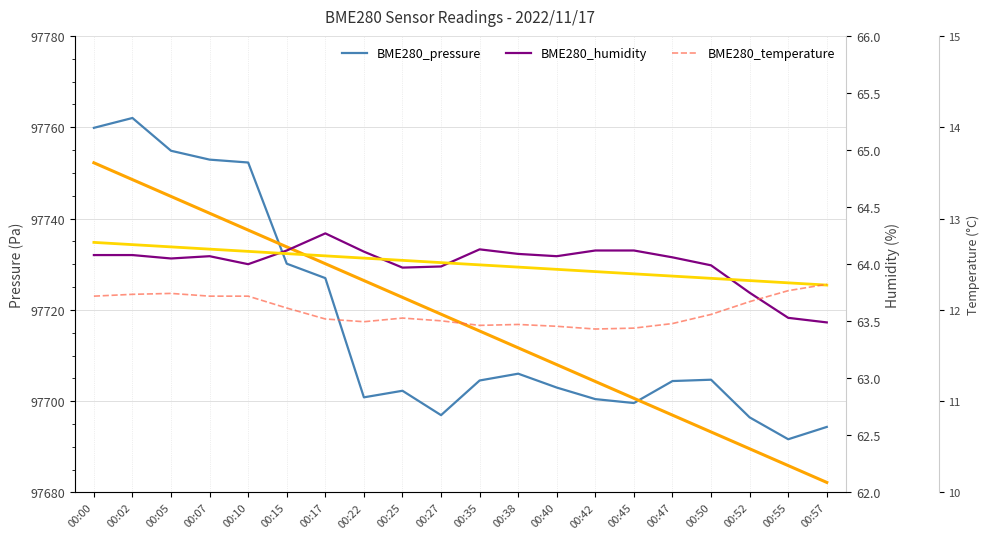

Which has a higher value, 00:35 or 00:38?

00:38